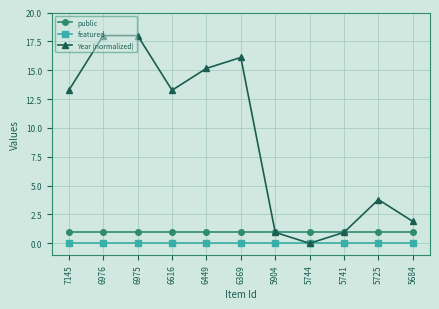

What is the lowest value of the public series?

1.0